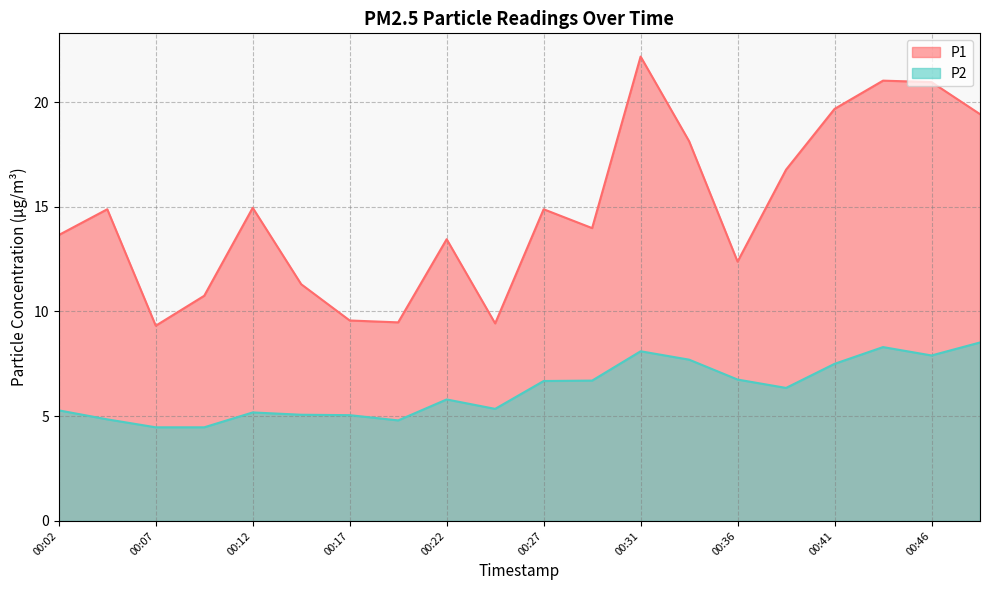

Where is the first local minimum for P2?

00:19